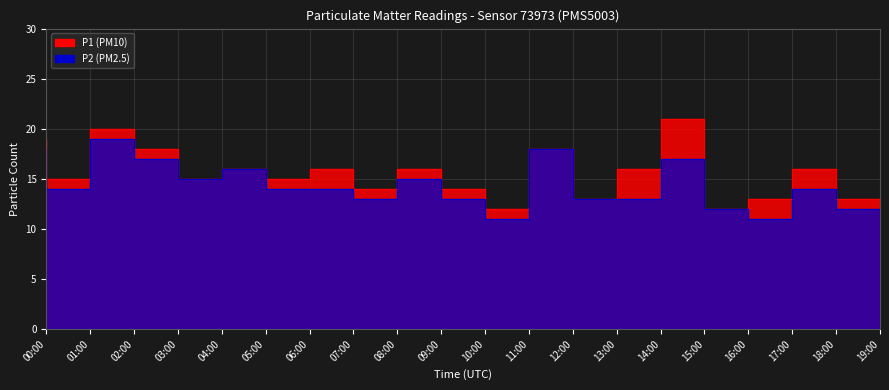

In P1, how many points are lower than both neighbors (excluding endpoints)?

7